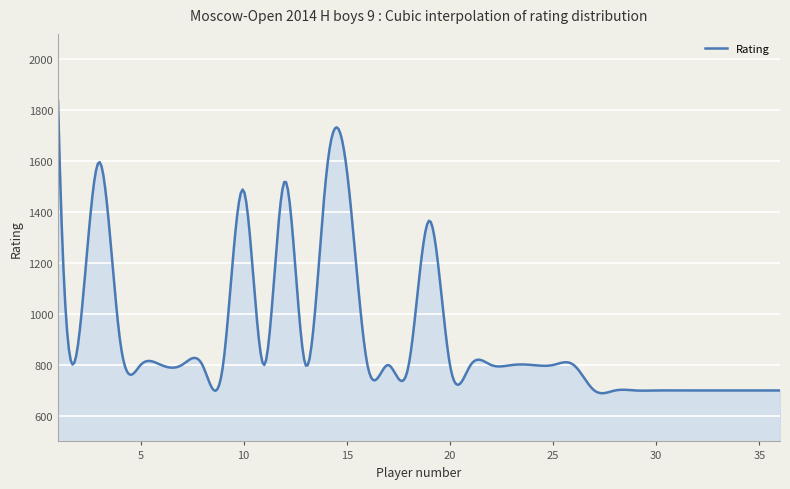

What is the sum of all values?

363519.9